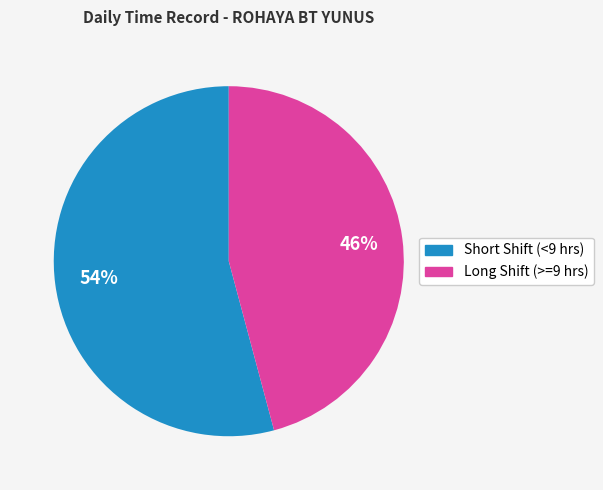

How many segments does this pie chart have?

2